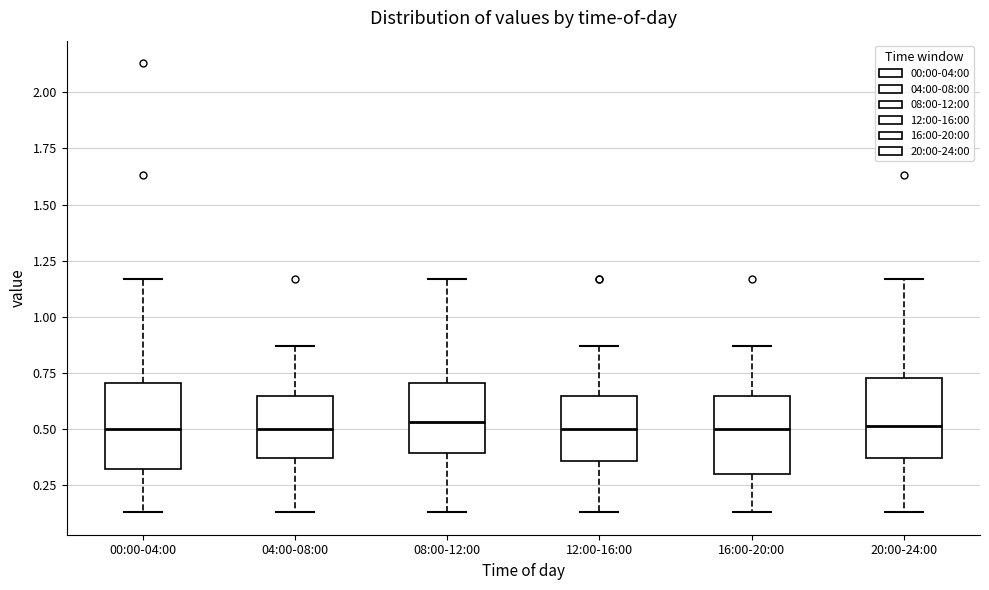

Reading left to right, read every box against the y-axis: the position of its median line, the range the box covers, and the ends of its whiskers. The values are not printed on the chart, so give them approximately, as read against the axis.

00:00-04:00: median 0.50, box 0.30 to 0.70, whiskers 0.15 to 1.15
04:00-08:00: median 0.50, box 0.35 to 0.65, whiskers 0.15 to 0.85
08:00-12:00: median 0.55, box 0.40 to 0.70, whiskers 0.15 to 1.15
12:00-16:00: median 0.50, box 0.35 to 0.65, whiskers 0.15 to 0.85
16:00-20:00: median 0.50, box 0.30 to 0.65, whiskers 0.15 to 0.85
20:00-24:00: median 0.50, box 0.35 to 0.75, whiskers 0.15 to 1.15